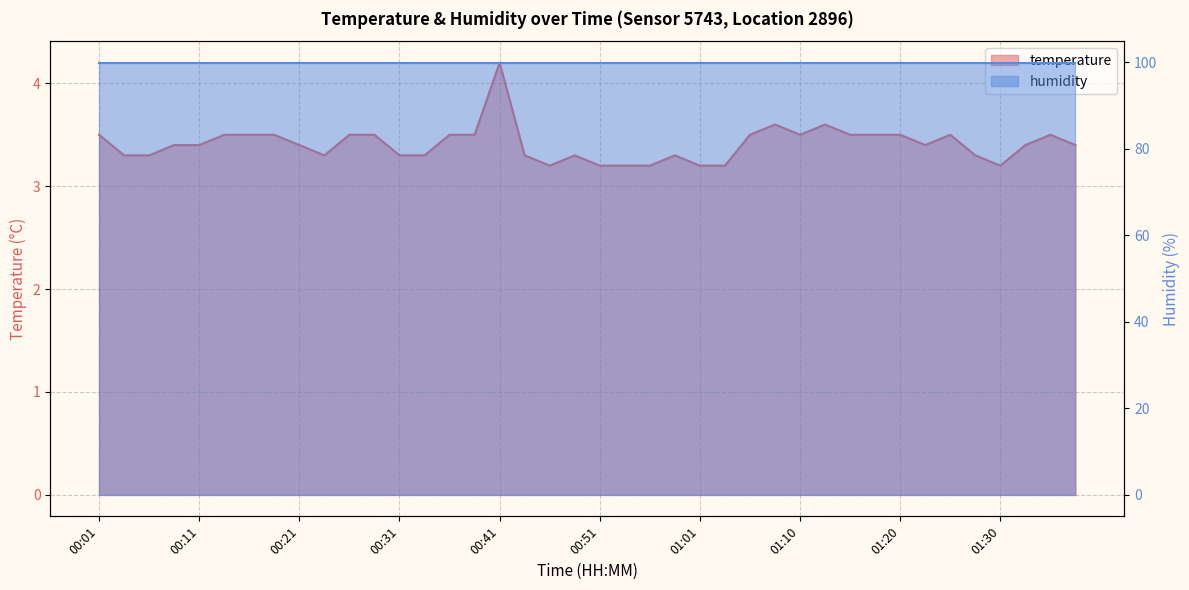

Reading right to left, list all the values displayed in this chart.

01:38=3.4	01:35=3.5	01:33=3.4	01:30=3.2	01:28=3.3	01:25=3.5	01:23=3.4	01:20=3.5	01:18=3.5	01:15=3.5	01:13=3.6	01:10=3.5	01:08=3.6	01:05=3.5	01:03=3.2	01:01=3.2	00:58=3.3	00:56=3.2	00:53=3.2	00:51=3.2	00:48=3.3	00:46=3.2	00:43=3.3	00:41=4.2	00:38=3.5	00:36=3.5	00:33=3.3	00:31=3.3	00:29=3.5	00:26=3.5	00:24=3.3	00:21=3.4	00:19=3.5	00:16=3.5	00:14=3.5	00:11=3.4	00:09=3.4	00:06=3.3	00:04=3.3	00:01=3.5